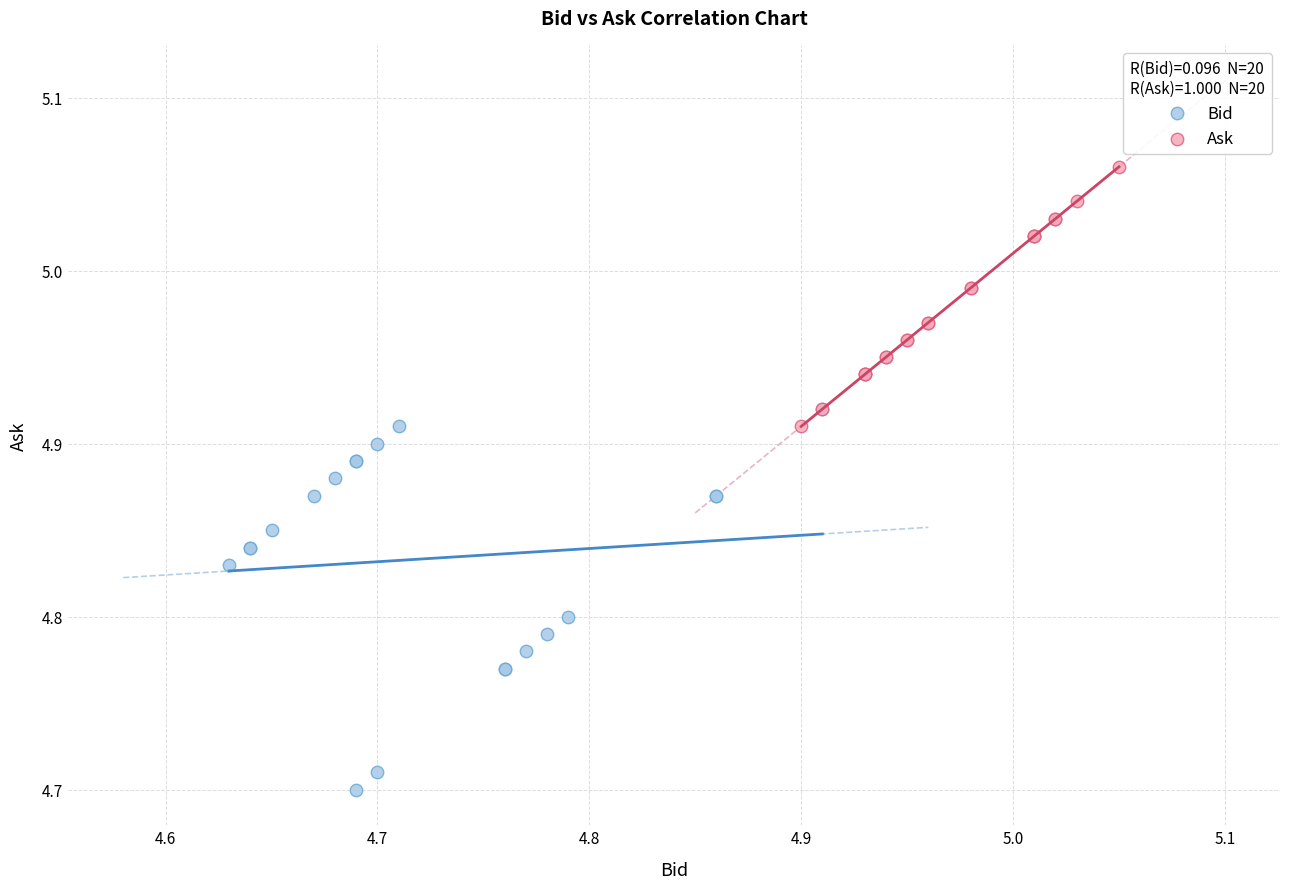

Which series reaches the maximum Y coordinate?

Ask